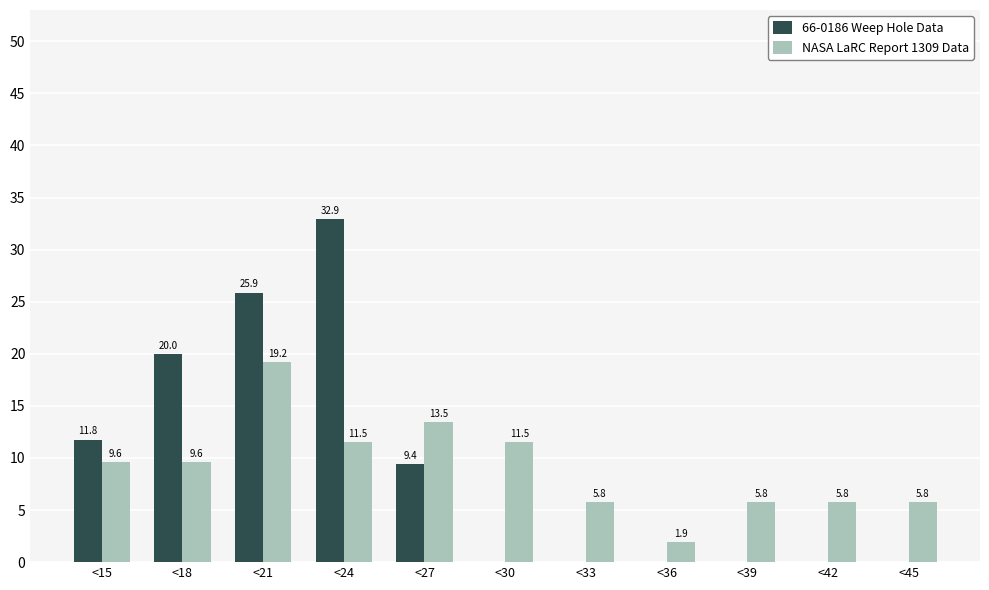

Reading left to right, what are all the values shown in this chart?

66-0186 Weep Hole Data: <15=11.8	<18=20.0	<21=25.9	<24=32.9	<27=9.4	<30=0.0	<33=0.0	<36=0.0	<39=0.0	<42=0.0	<45=0.0
NASA LaRC Report 1309 Data: <15=9.6	<18=9.6	<21=19.2	<24=11.5	<27=13.5	<30=11.5	<33=5.8	<36=1.9	<39=5.8	<42=5.8	<45=5.8